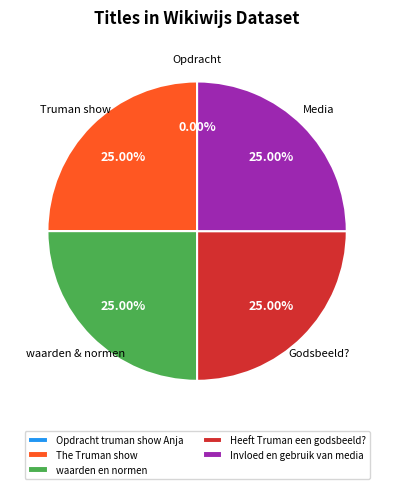

Is it true that Heeft Truman een godsbeeld? is 15% of the pie?

False